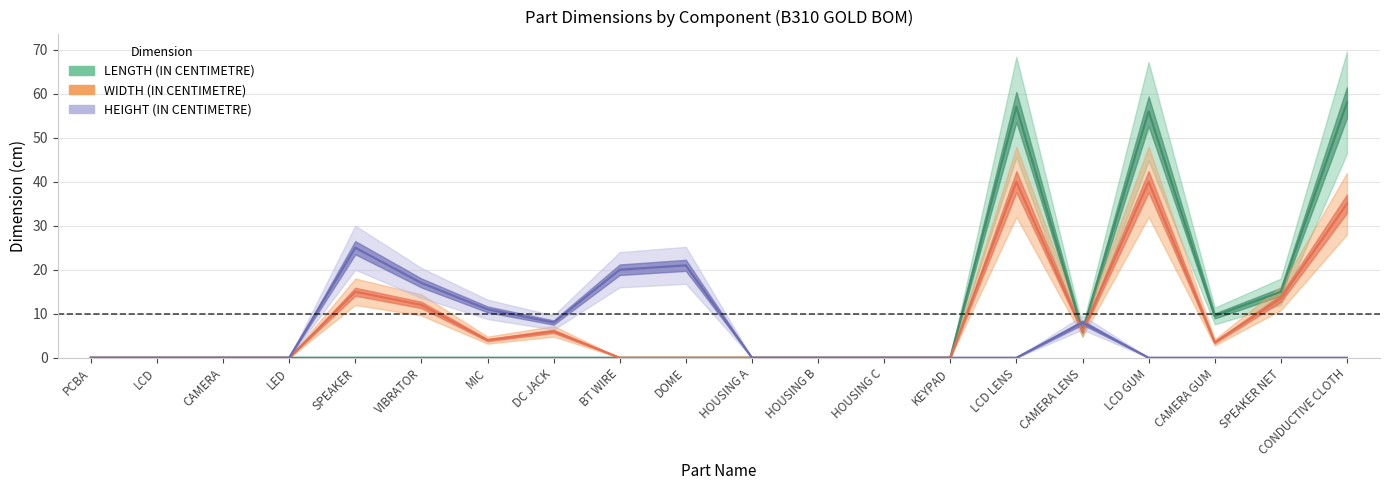

Does the chart display data point markers on the line(s)?

No